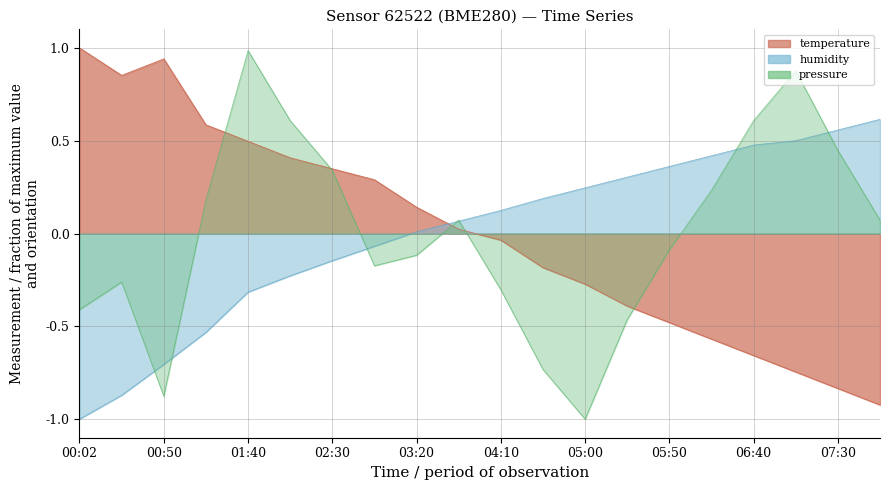

Which series ends up on top after the final intersection of humidity and pressure_norm?

humidity